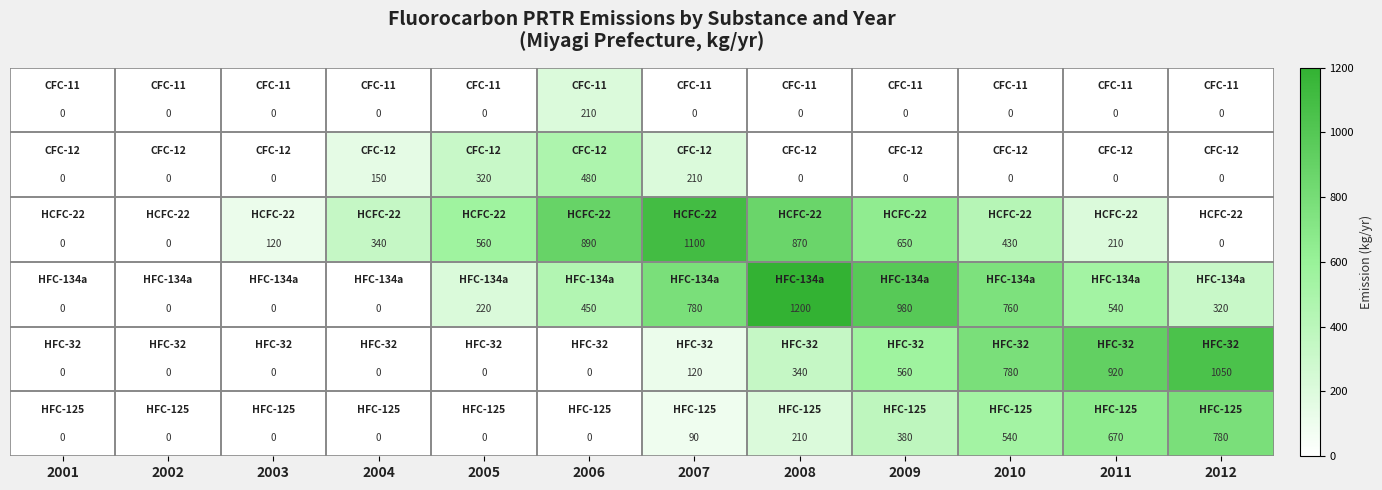

At how many categories does at least one series exceed 441?

8